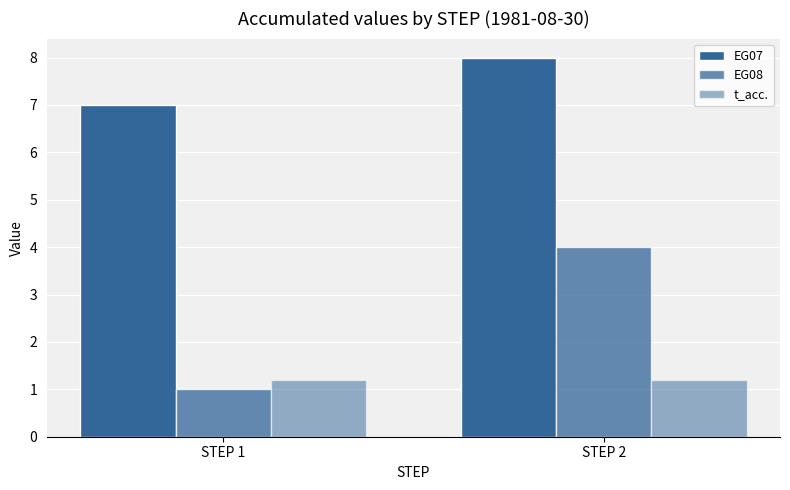

What is the difference between the highest and lowest values at STEP 1?

6.0